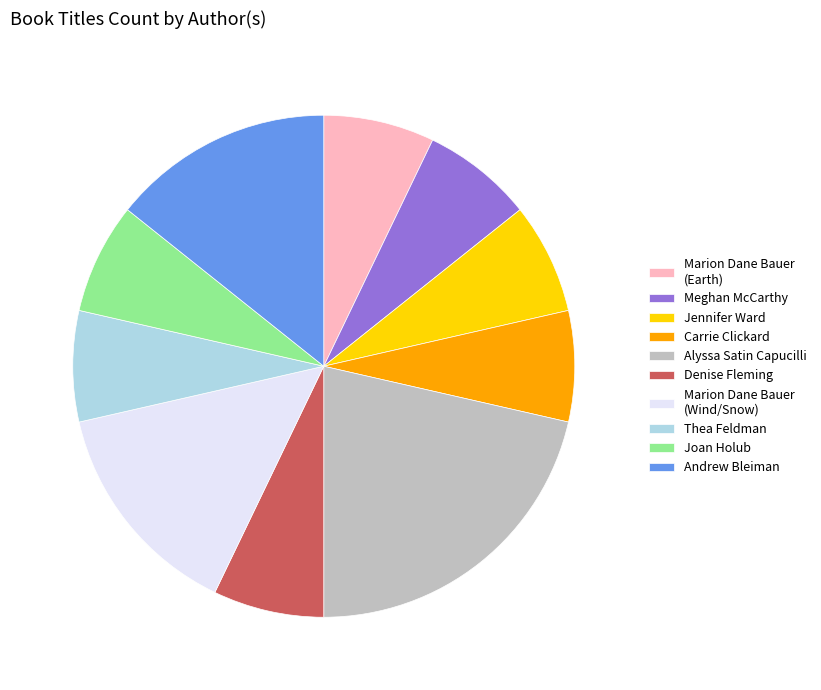

What is the largest slice in the pie chart?

Alyssa Satin Capucilli